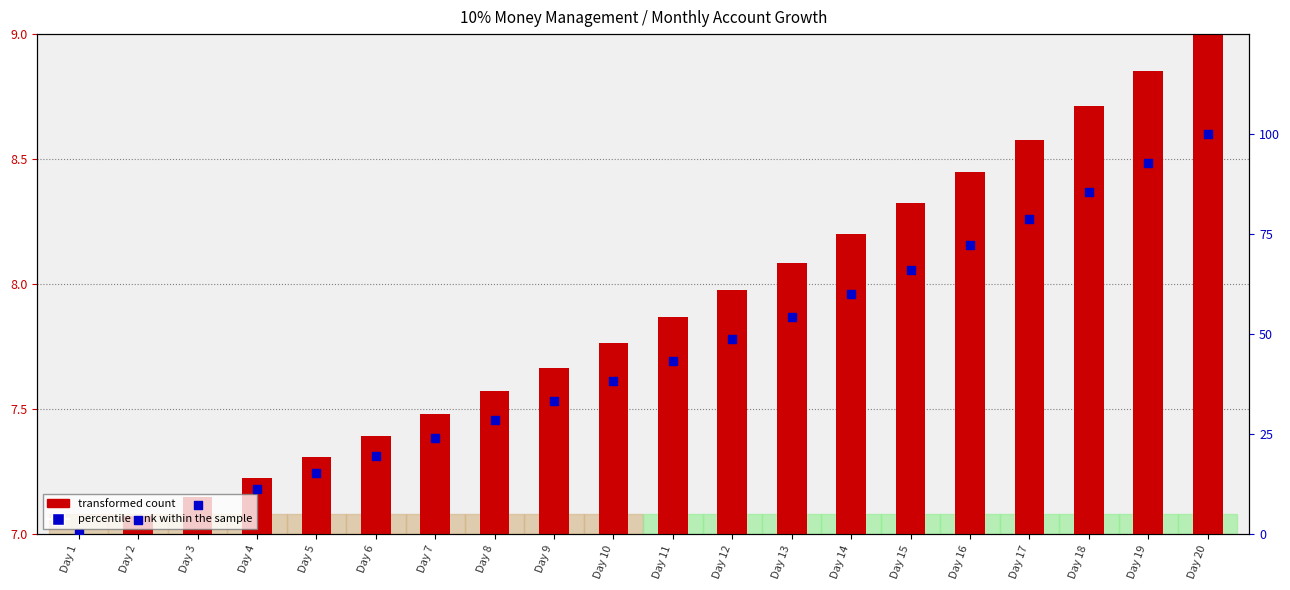

At which category is the sum across all series the highest?

Day 20